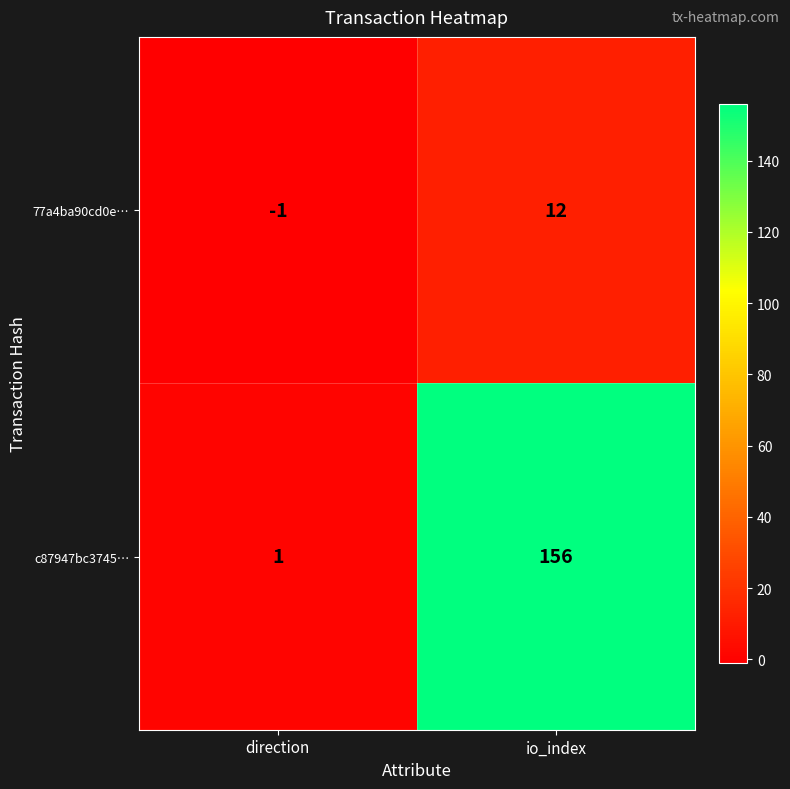

Rank the series by their average value, from lowest to highest.

77a4ba90cd0e…, c87947bc3745…